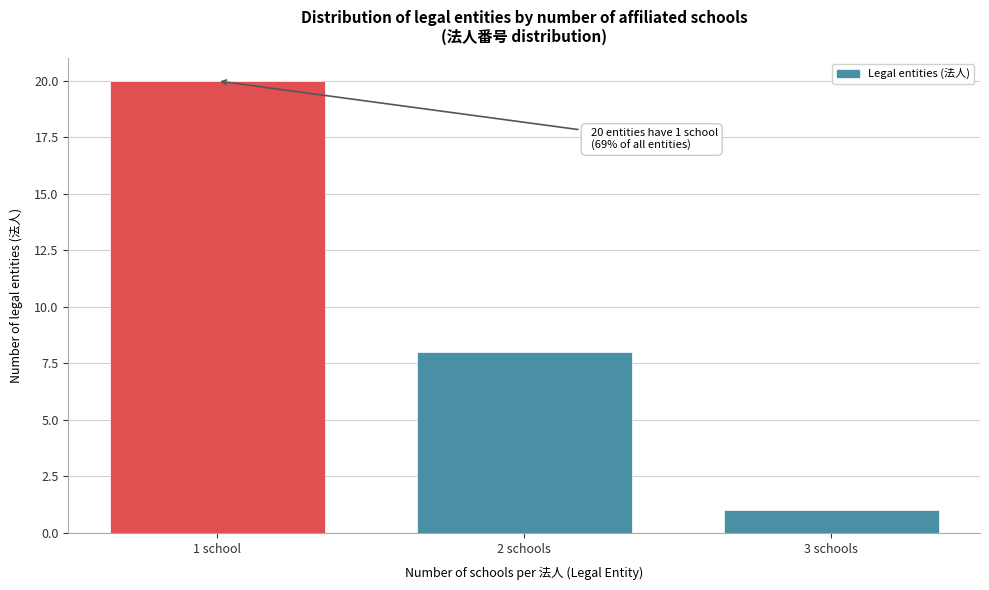

Reading left to right, transcribe all the data shown in this chart.

1 school=20	2 schools=8	3 schools=1